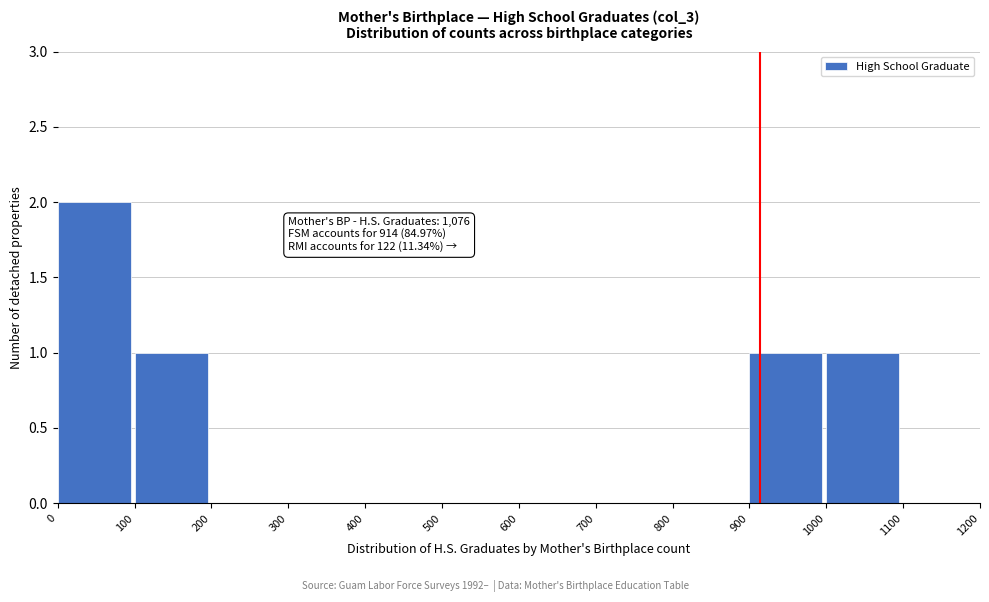

Over which range of the x-axis is the bar tallest?

0 to 100